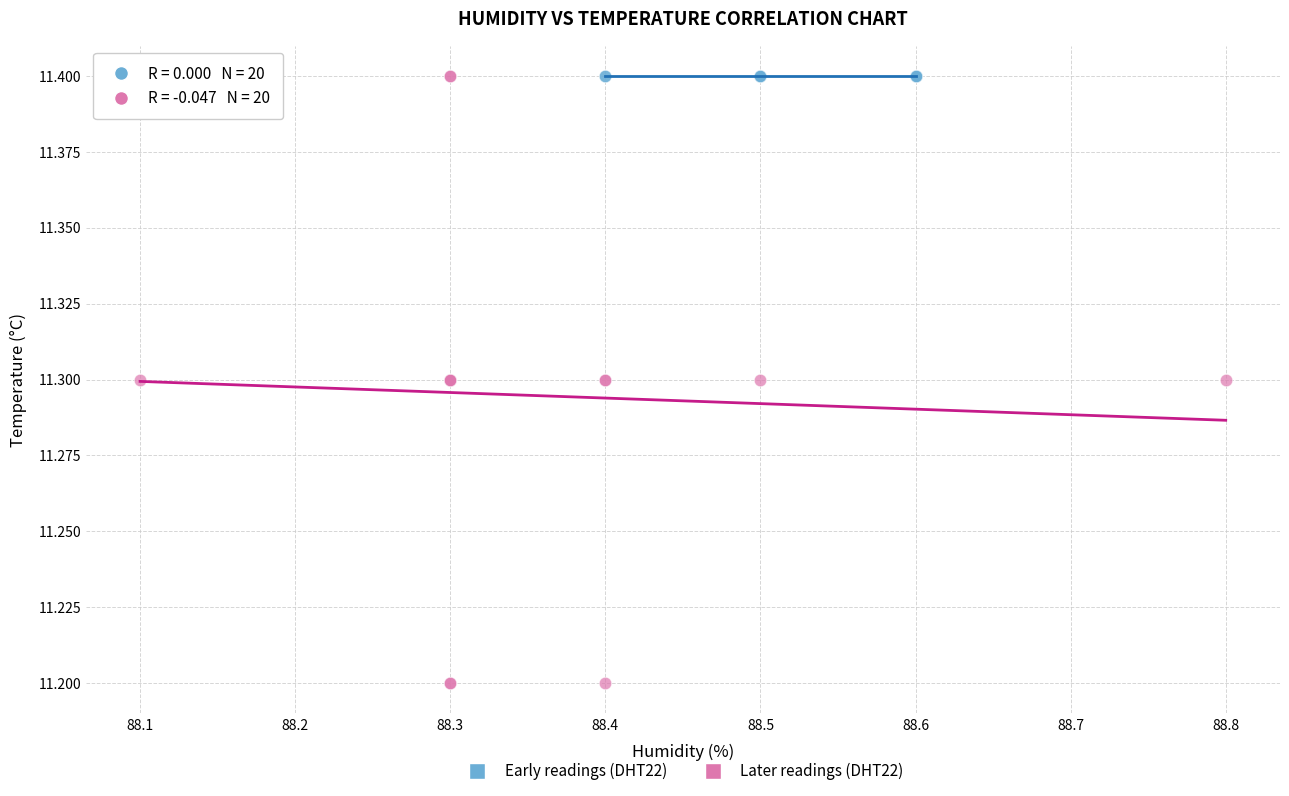

Which series contains the lowest Y value?

Later readings (DHT22)